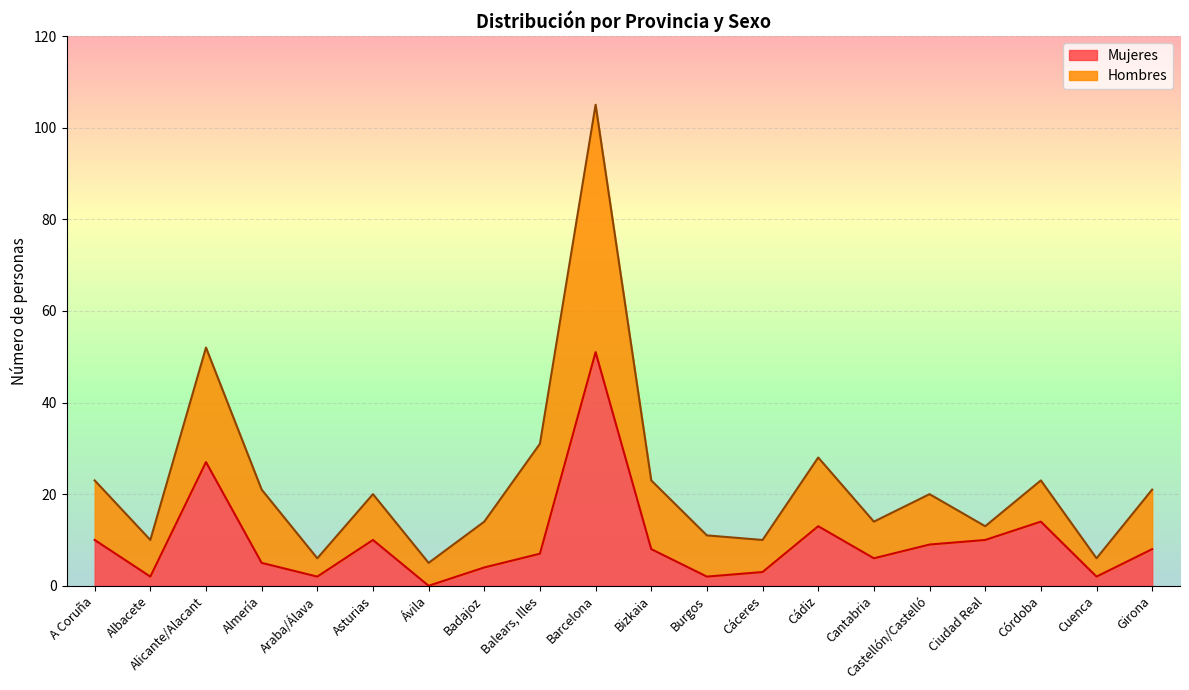

Reading left to right, extract all data points from this chart.

10	2	27	5	2	10	0	4	7	51	8	2	3	13	6	9	10	14	2	8